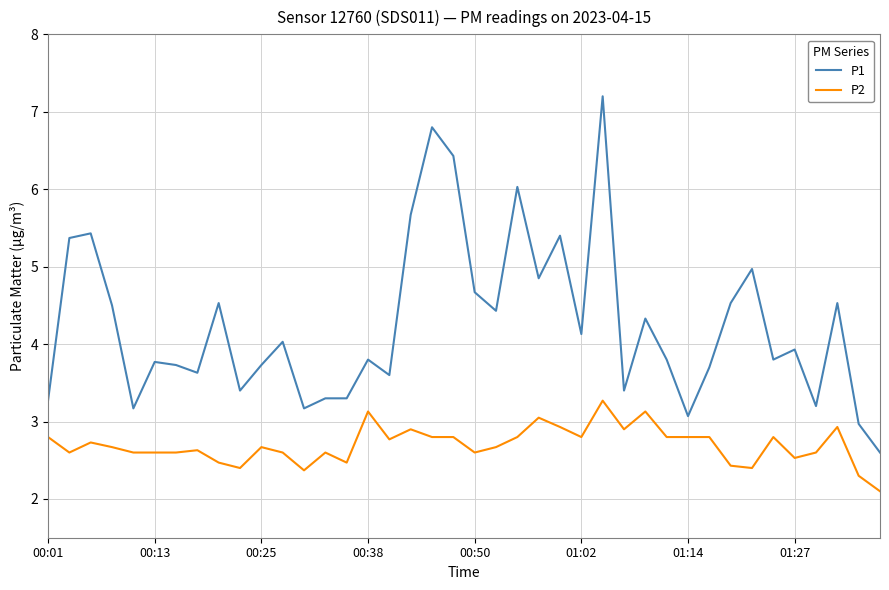

Which series has the widest spread of values?

P1